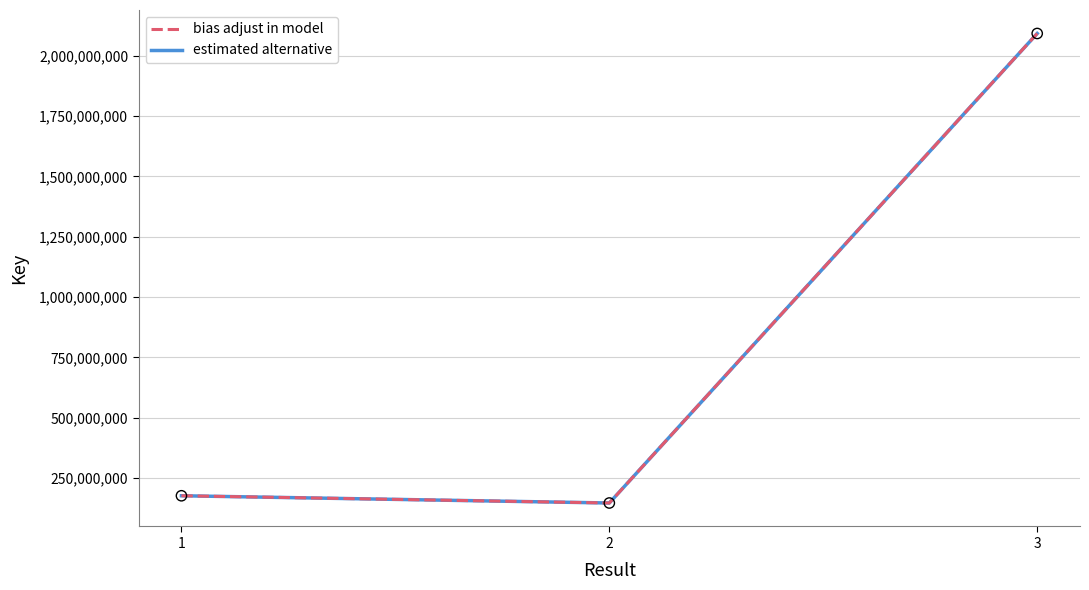

Does the chart have visible grid lines?

Yes